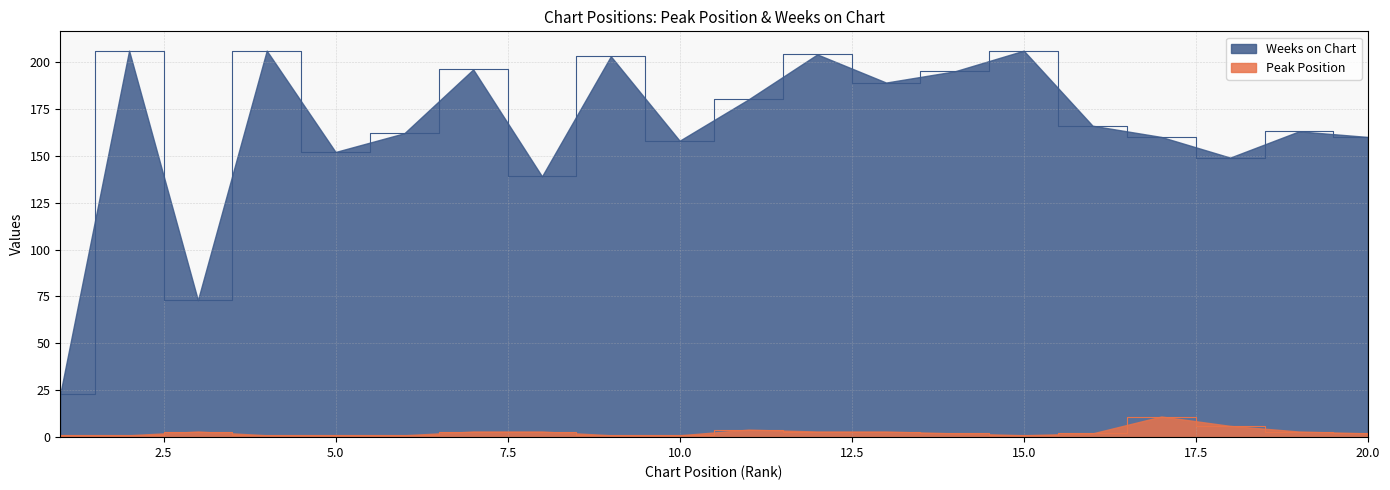

Reading left to right, transcribe all the data shown in this chart.

Peak Position: 1=1	2=1	3=3	4=1	5=1	6=1	7=3	8=3	9=1	10=1	11=4	12=3	13=3	14=2	15=1	16=2	17=11	18=6	19=3	20=2
Weeks on Chart: 1=23	2=206	3=73	4=206	5=152	6=162	7=196	8=139	9=203	10=158	11=180	12=204	13=189	14=195	15=206	16=166	17=160	18=149	19=163	20=160